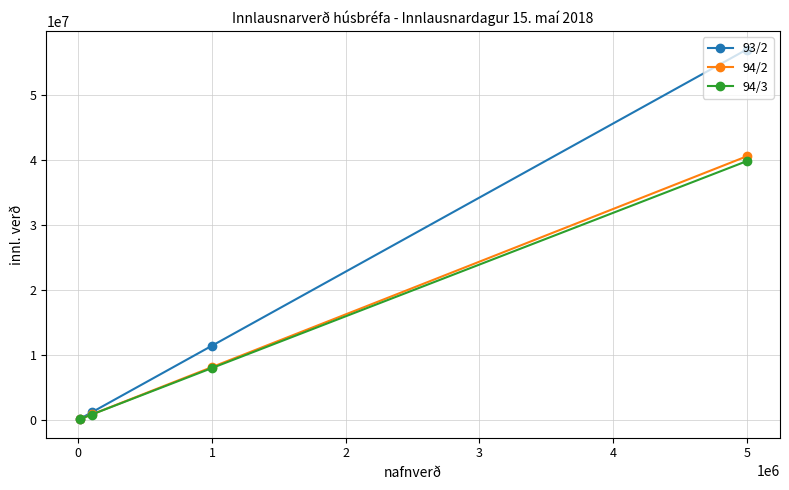

True or false: 94/2 and 94/3 cross at least once.

False